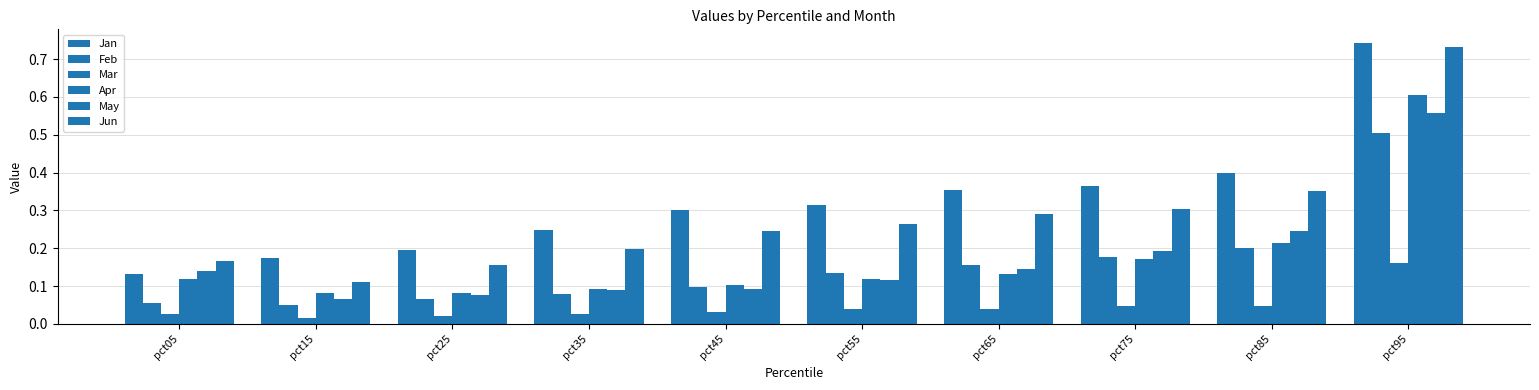

How many groups of bars are there?

10